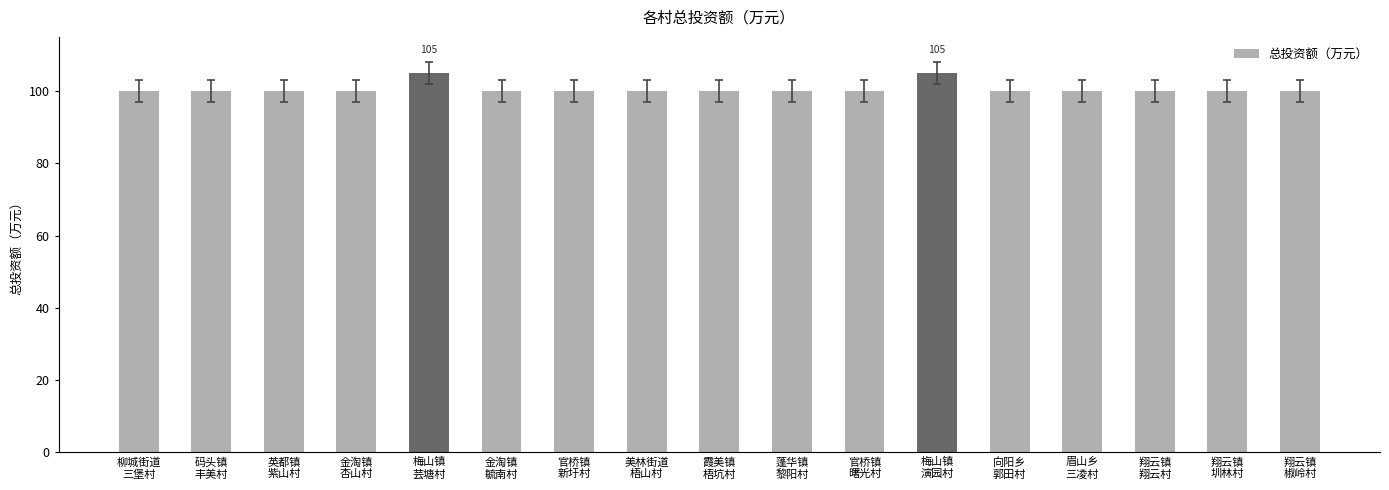

How many data points does each series have?

17